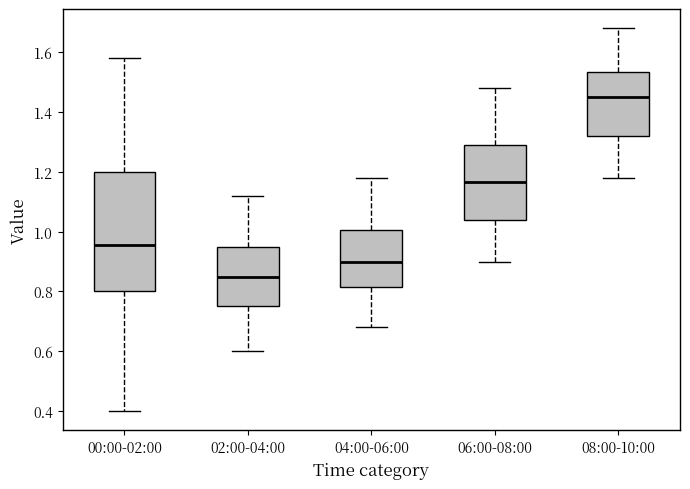

Which box is the tallest, from its lower edge to its upper edge?

00:00-02:00